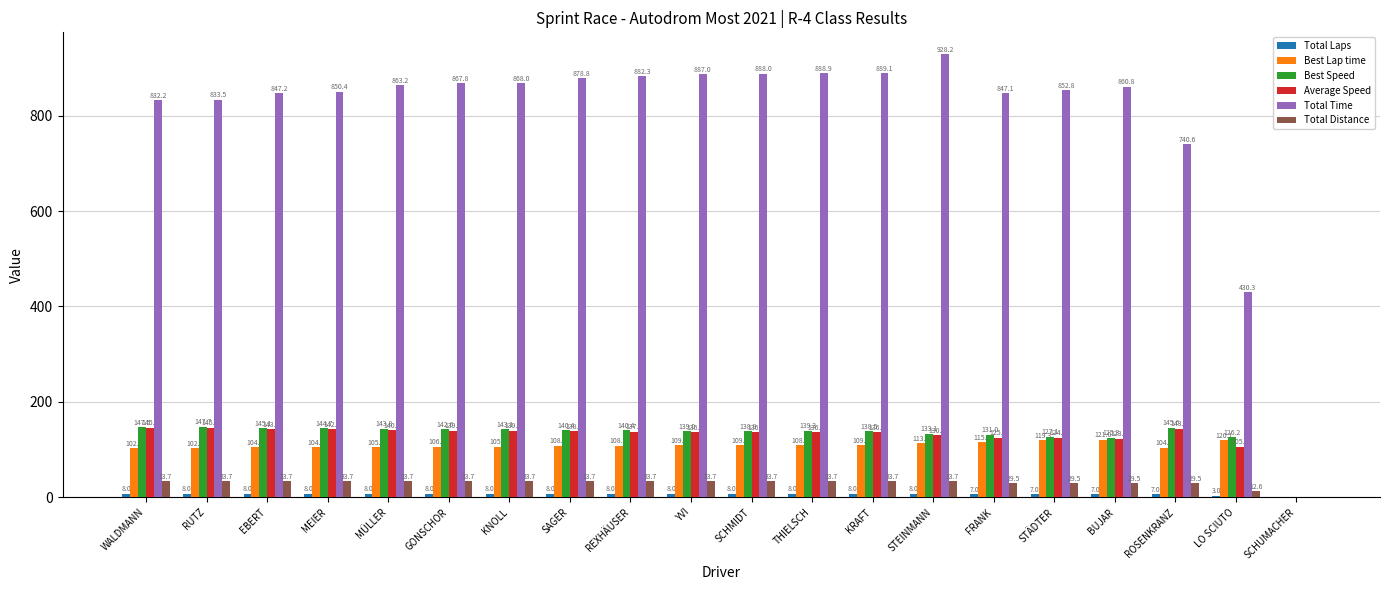

True or false: Total Distance has a value of 33.7 at KNOLL.

True